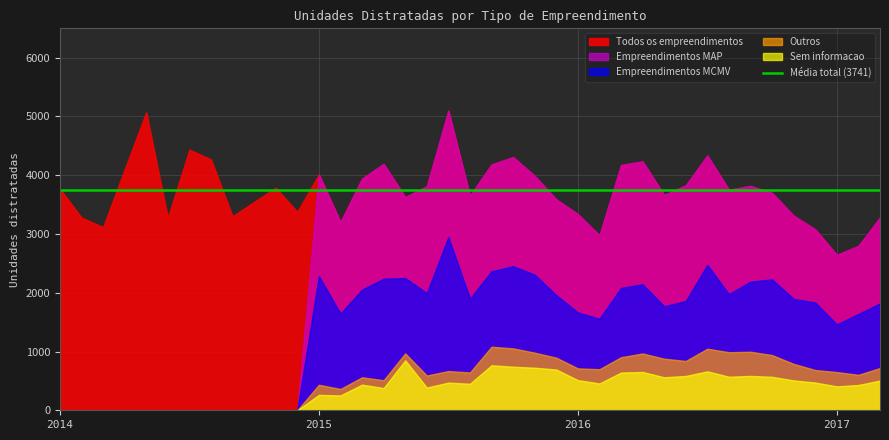

True or false: Outros and Todos os empreendimentos cross at least once.

False